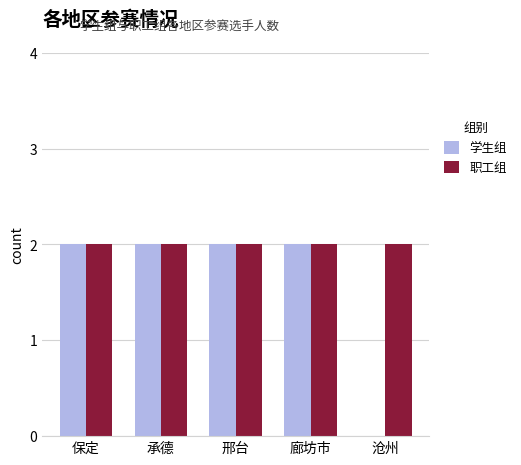

Reading left to right, extract all data points from this chart.

学生组: 保定=2	承德=2	邢台=2	廊坊市=2	沧州=0
职工组: 保定=2	承德=2	邢台=2	廊坊市=2	沧州=2